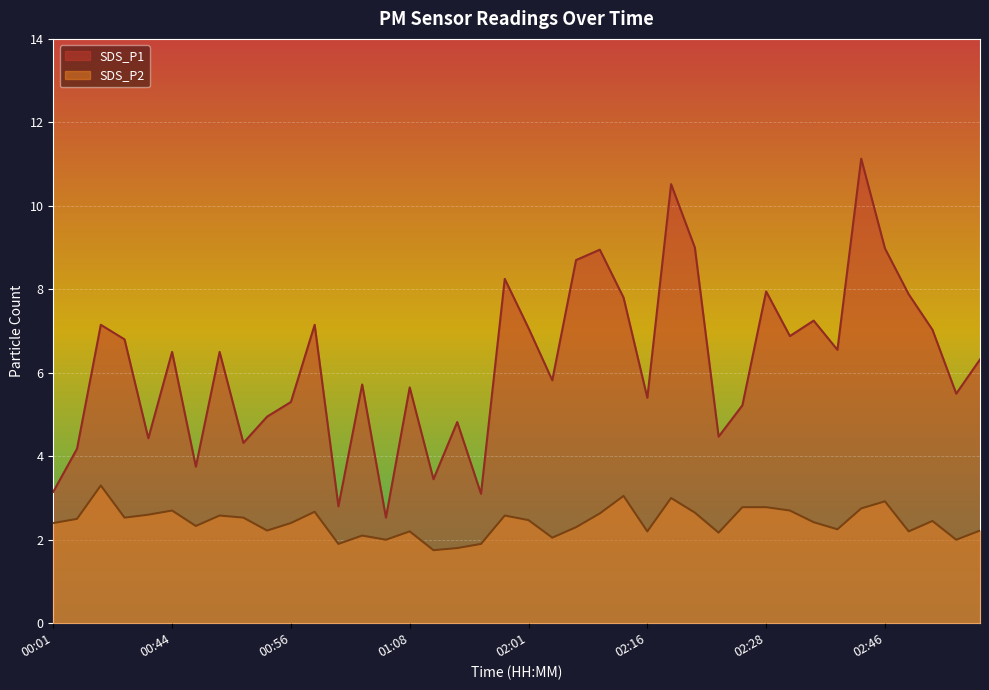

Between 01:10 and 00:39, which is larger?

00:39